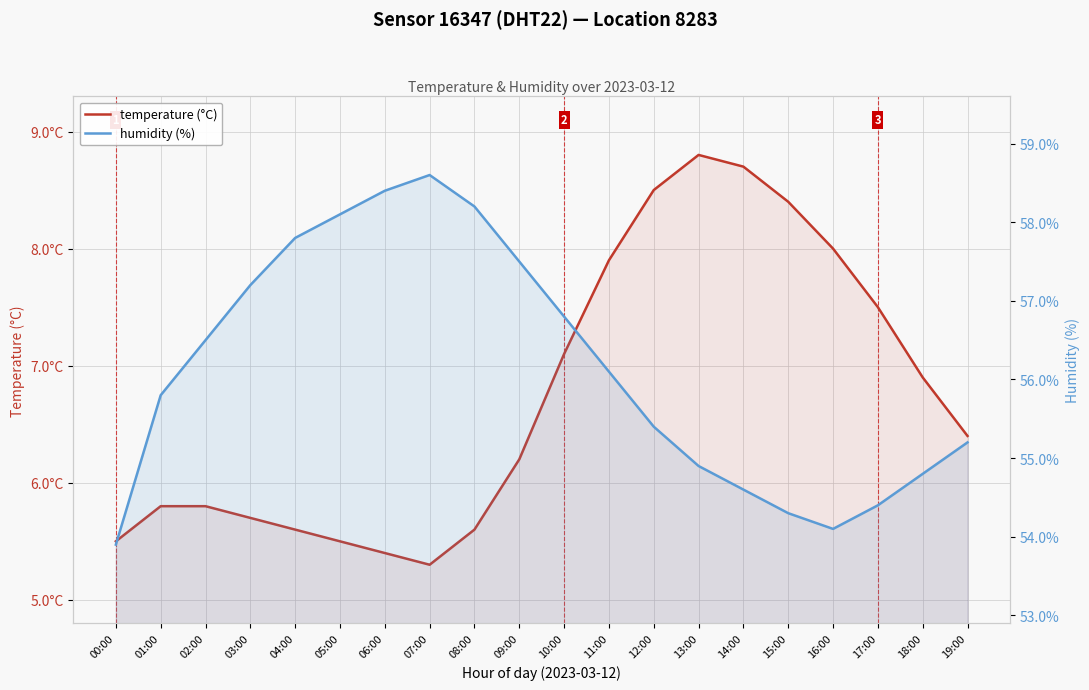

At which label is humidity (%) closest to 56?

11:00